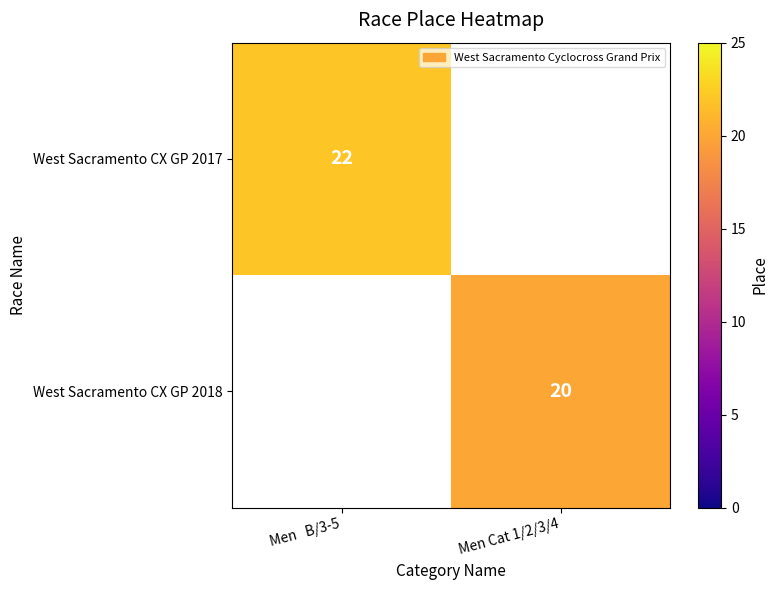

True or false: West Sacramento CX GP 2018 has a value of 6 at Men Cat 1/2/3/4.

False